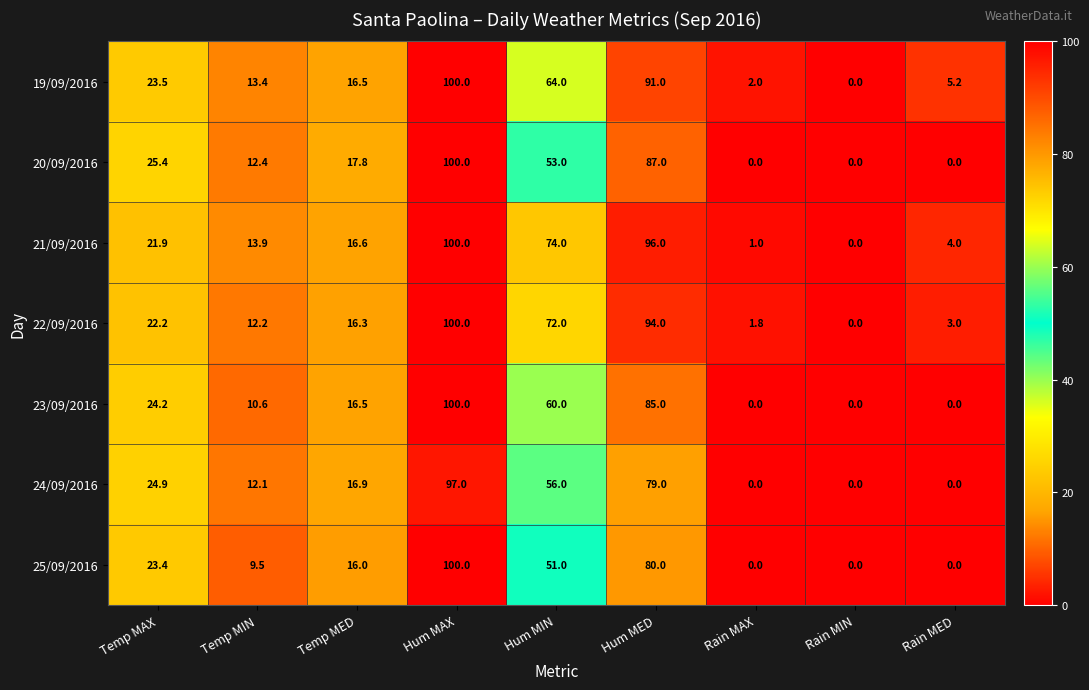

The 23/09/2016 series shows 100.0 at Hum MAX. True or false?

True